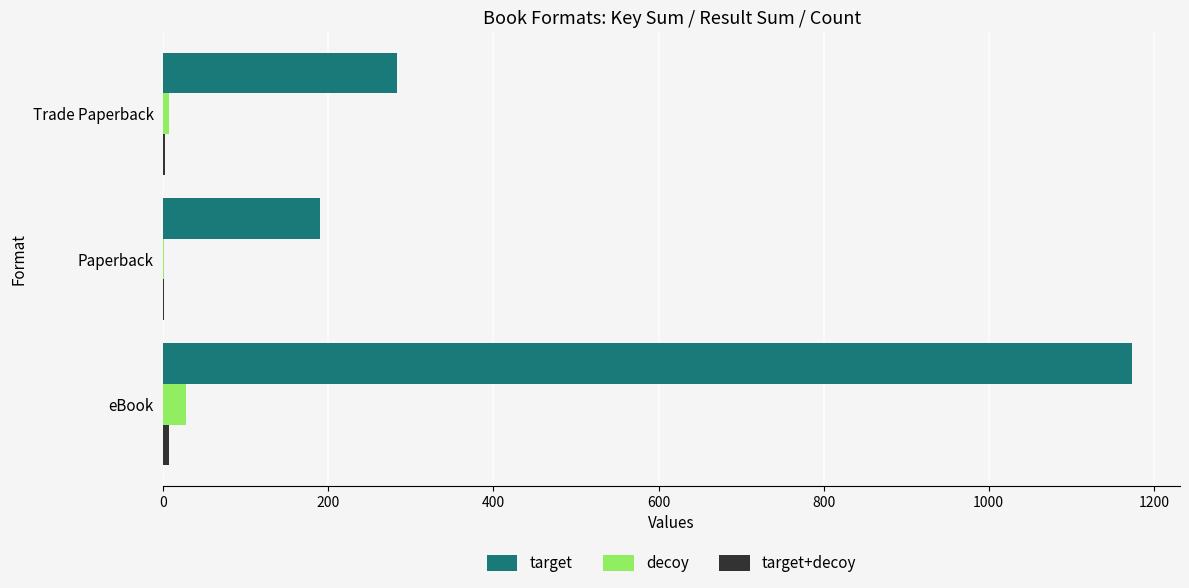

True or false: target has a value of 508.5 at Trade Paperback.

False